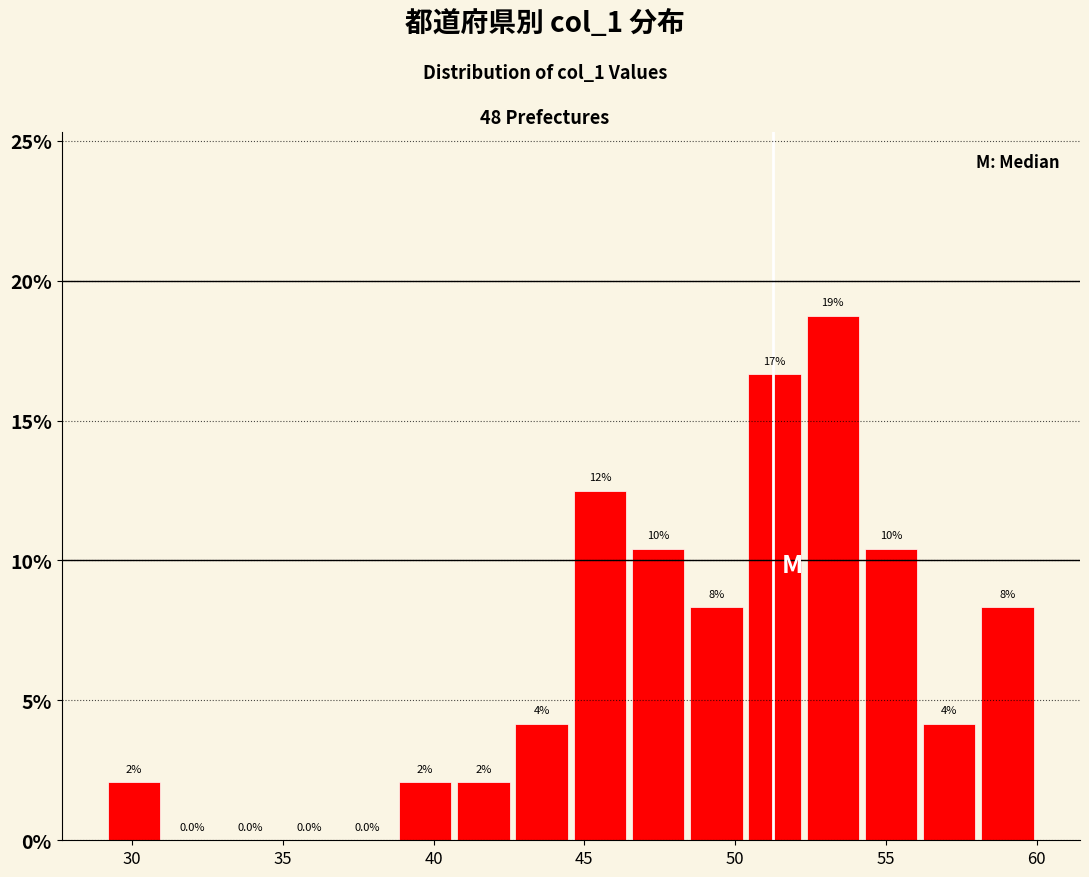

Read against the x-axis, roughly where is the centre of the tallest bar?

53.0